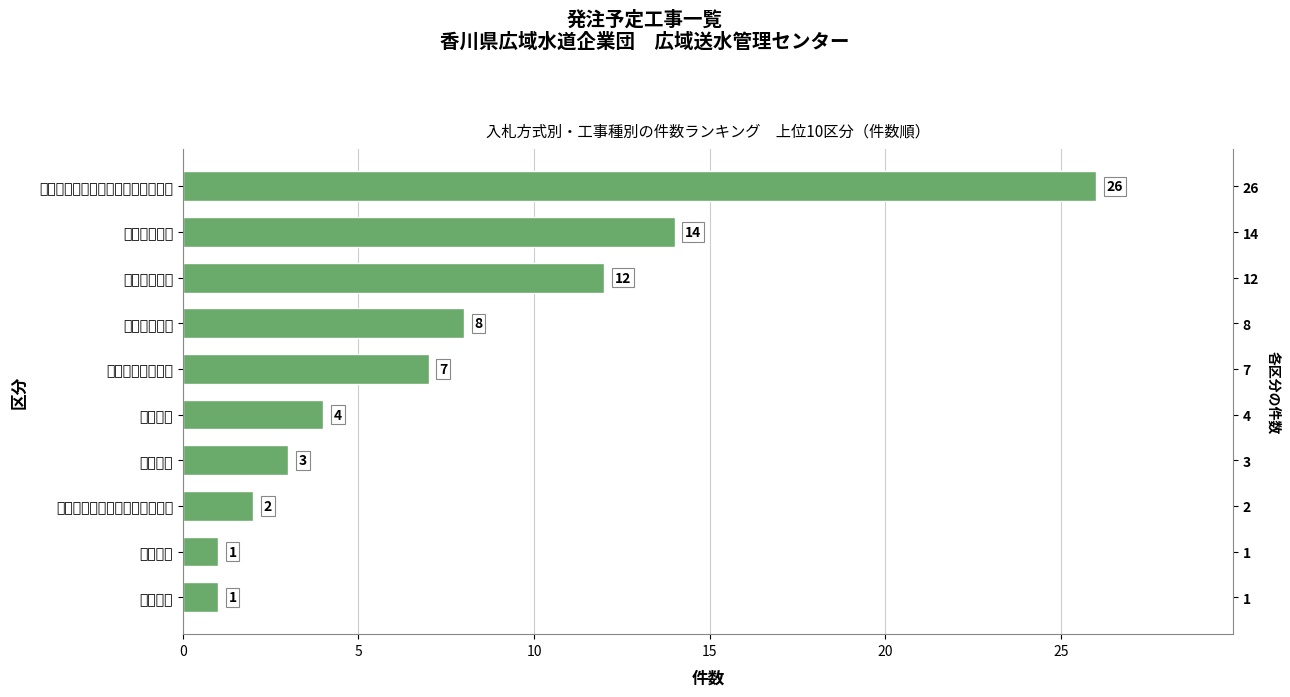

True or false: the data shows 6 at 電気工事.

False